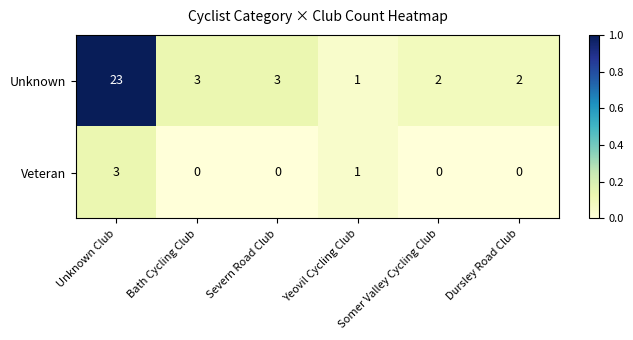

Rank the series at Dursley Road Club from lowest to highest value.

Veteran, Unknown